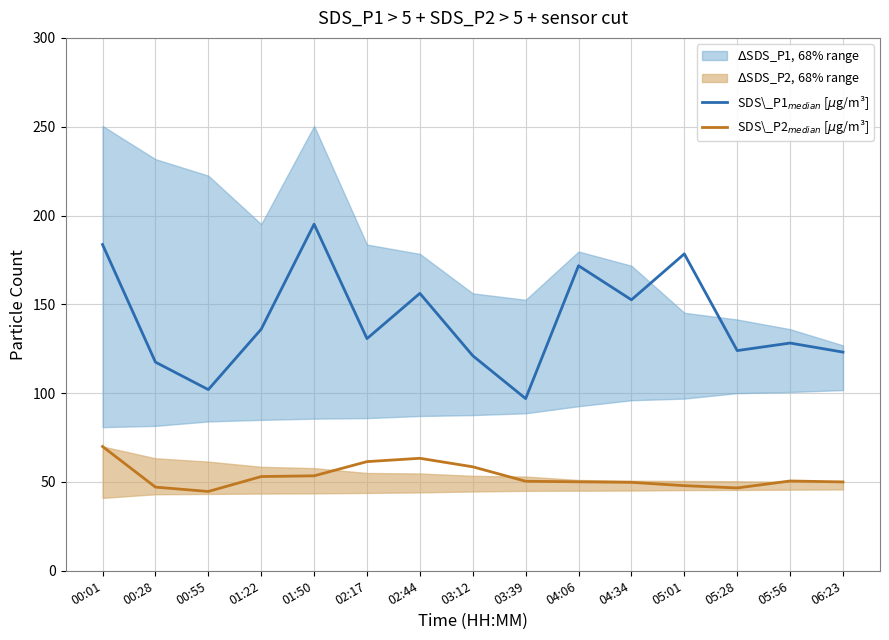

List the series in order of their overall mean, lowest first.

SDS\_P2$_{median}$ [$\mu$g/m³], SDS\_P1$_{median}$ [$\mu$g/m³]